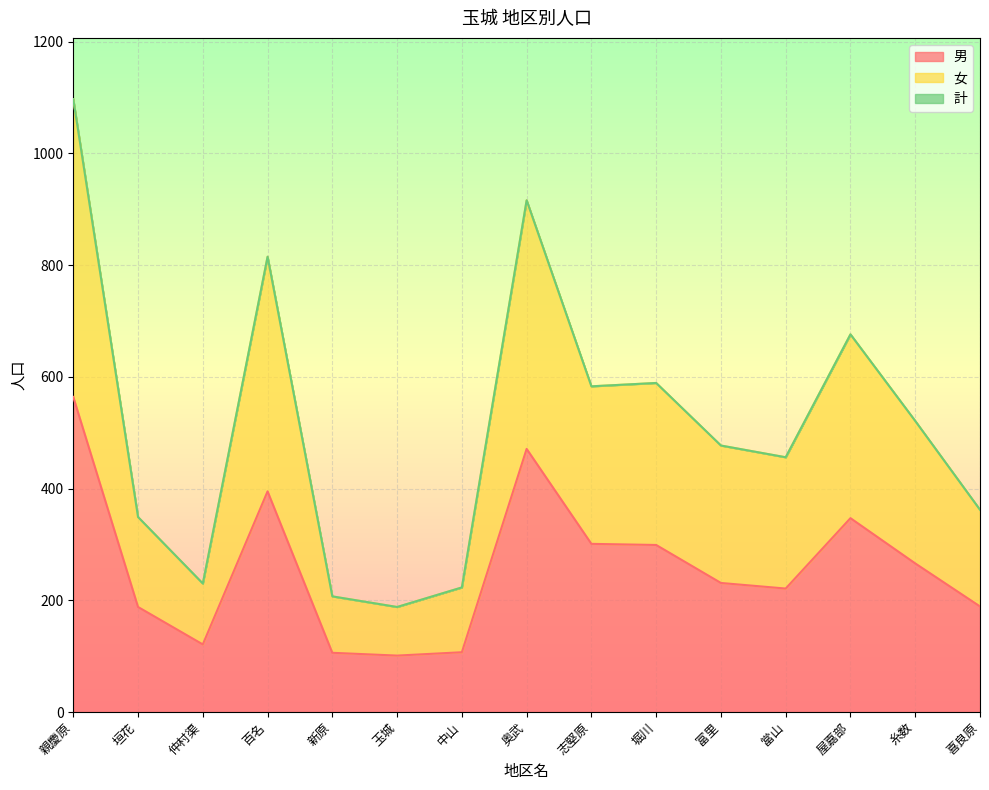

What is the difference between the highest and lowest values at 喜良原?

173